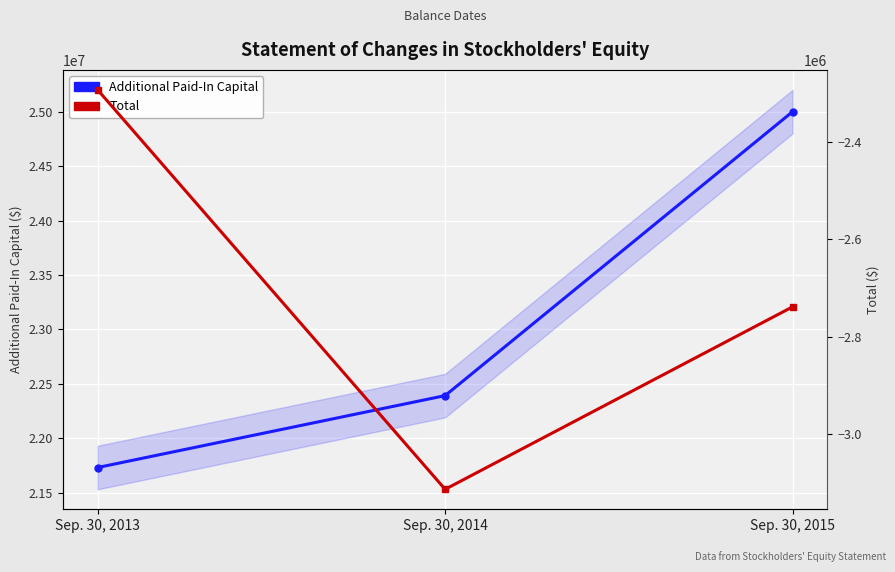

Where is Total nearest to the value -2702858?

Sep. 30, 2015